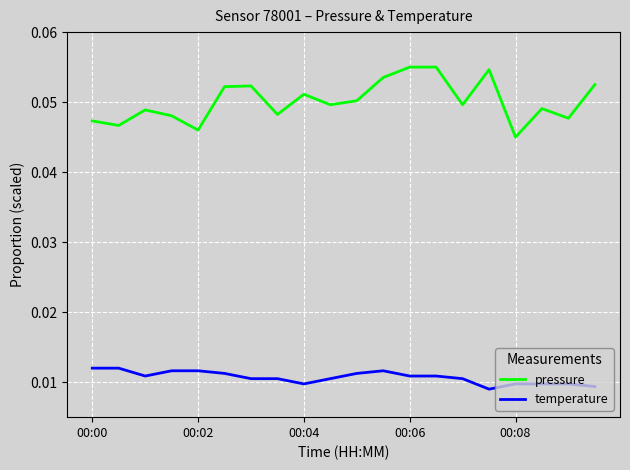

True or false: temperature and pressure intersect in this chart.

False